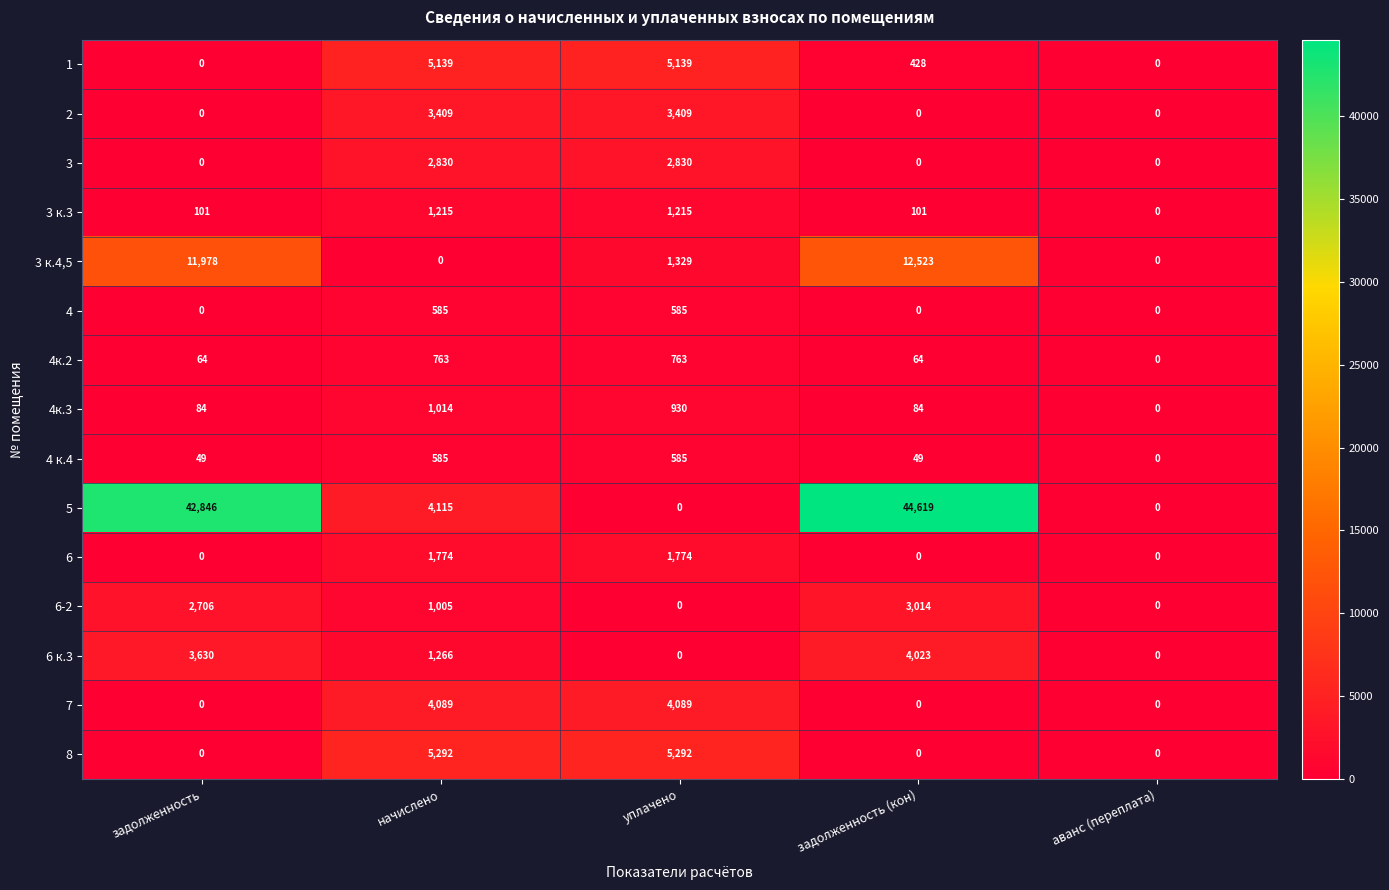

What is the difference between the maximum and minimum values in the 4к.2 series?

763